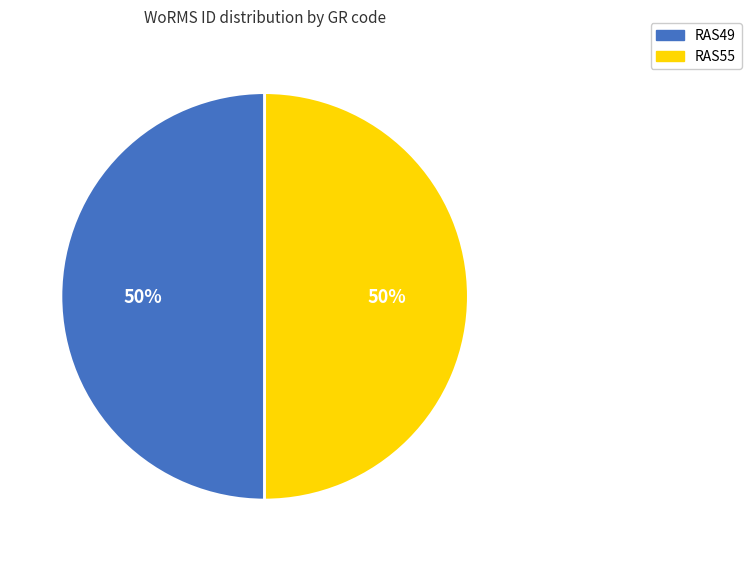

Count the number of slices in the pie.

2